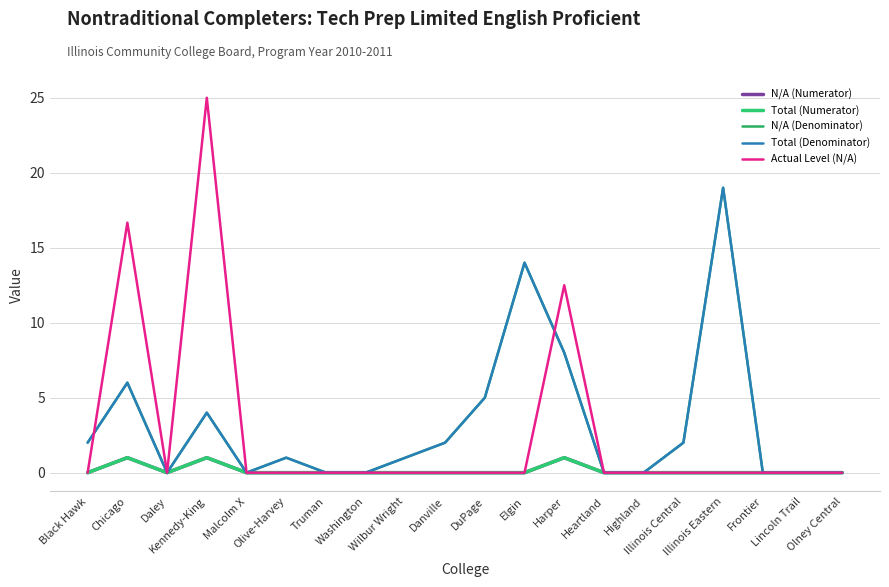

Does the chart display data point markers on the line(s)?

No